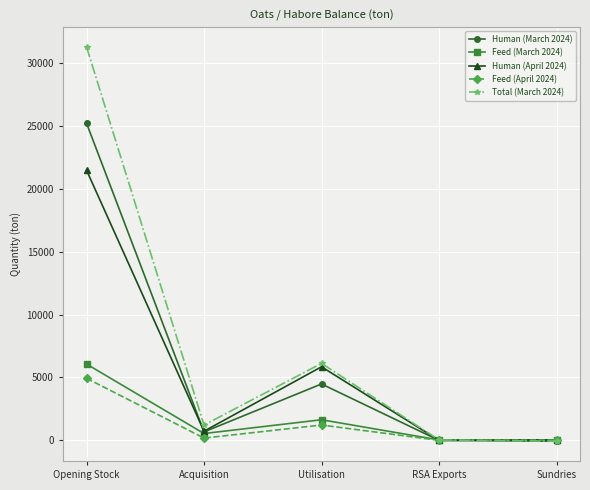

Which series has the largest total across all categories?

Total (March 2024)